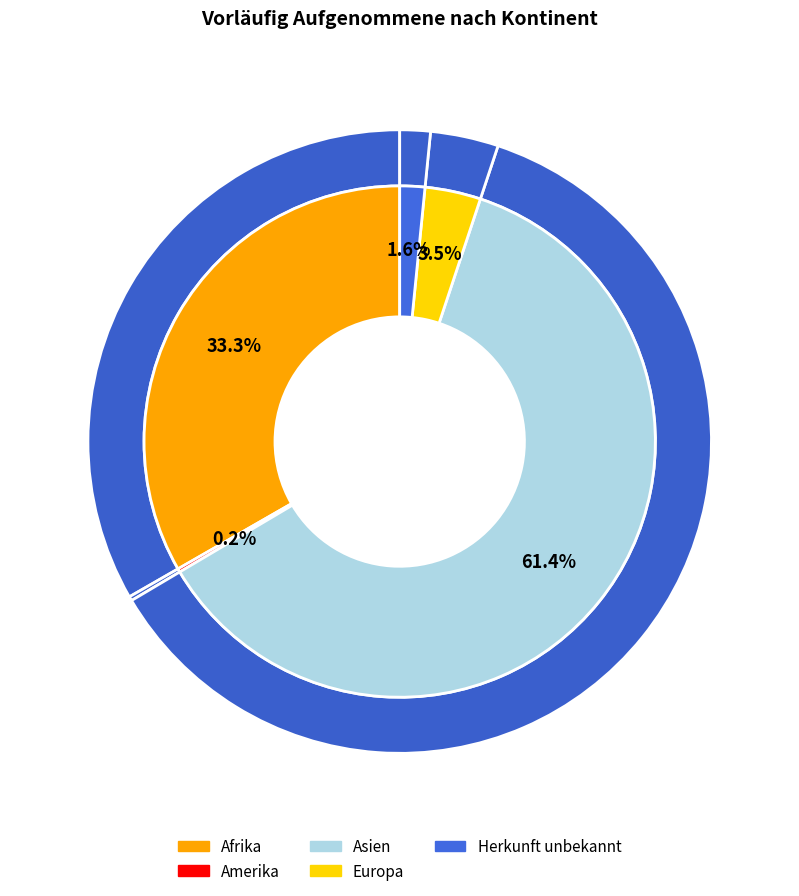

What is the largest slice in the pie chart?

Asien